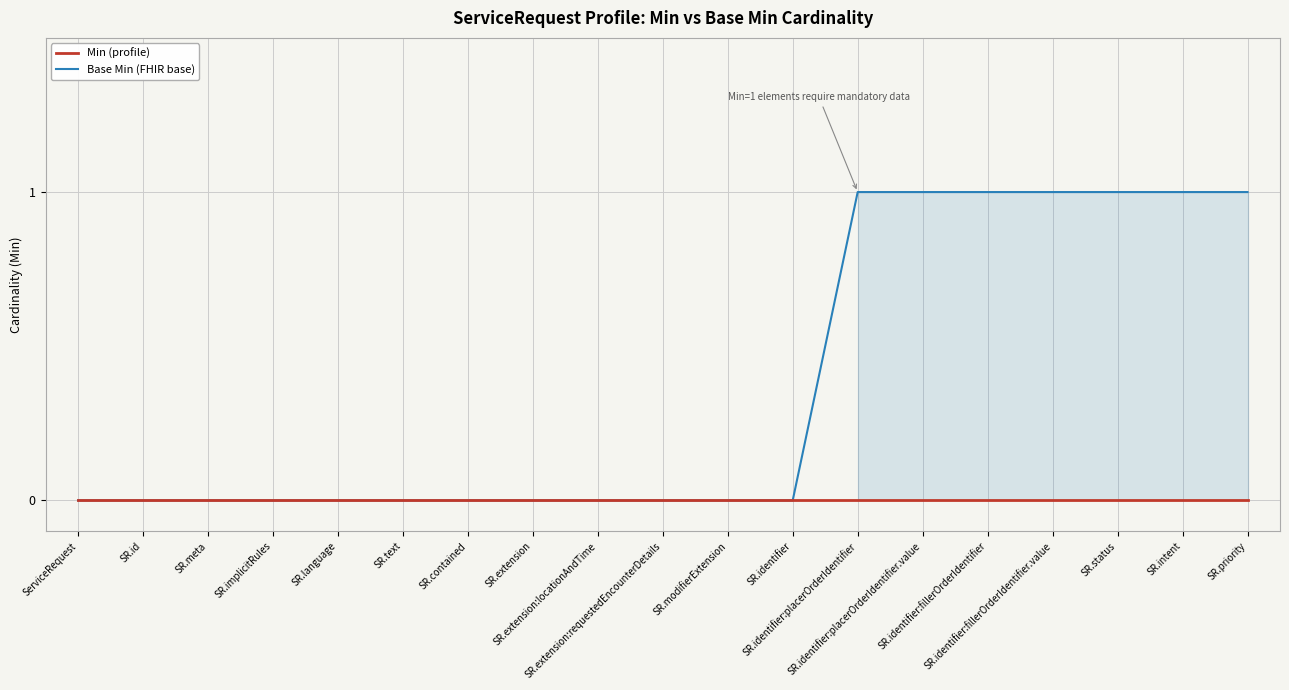

What are all the series names shown in the legend?

Min (profile), Base Min (FHIR base)